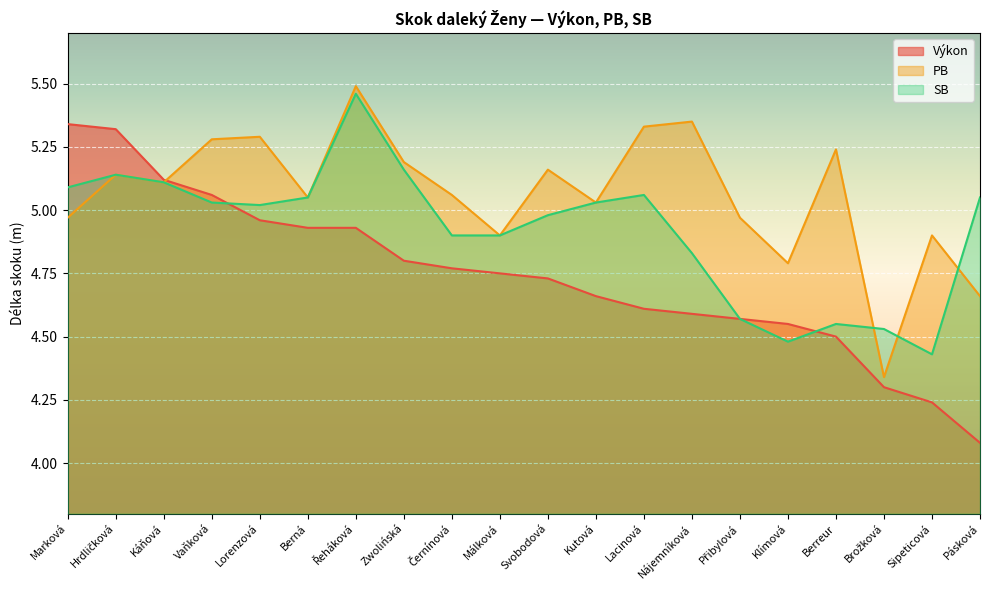

Which category has the lowest value across all series?

Pásková